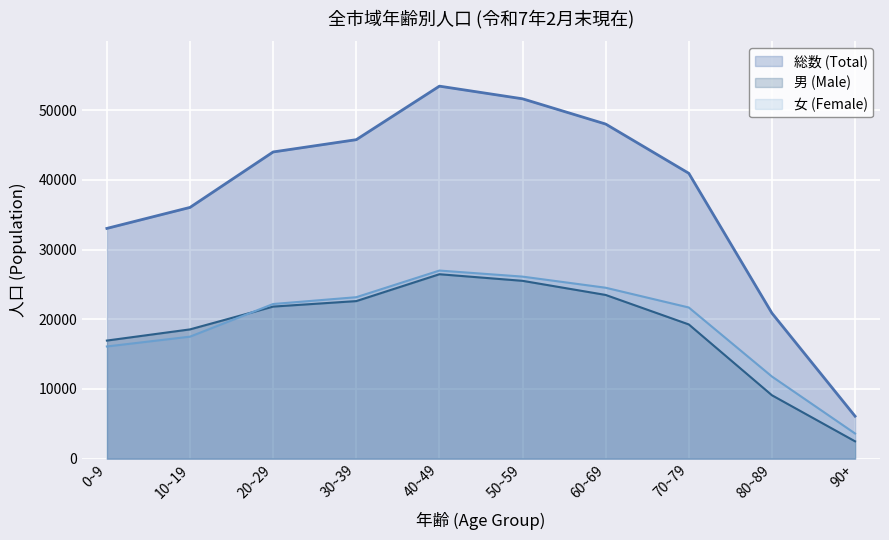

True or false: 総数 (Total) has a value of 44018 at 20~29.

True